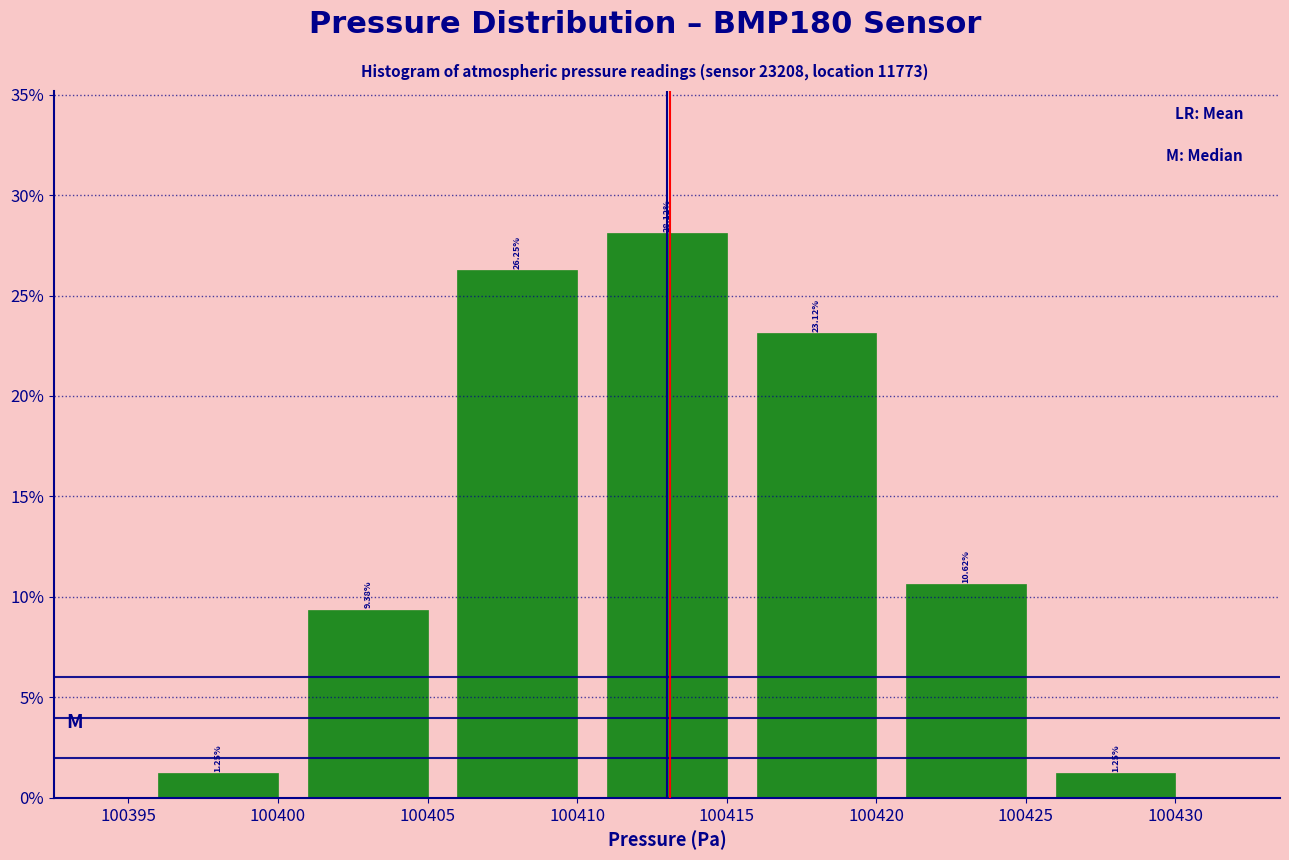

What is the height of the bar covering 100410.5 to 100415.5 on the x-axis?

28.12